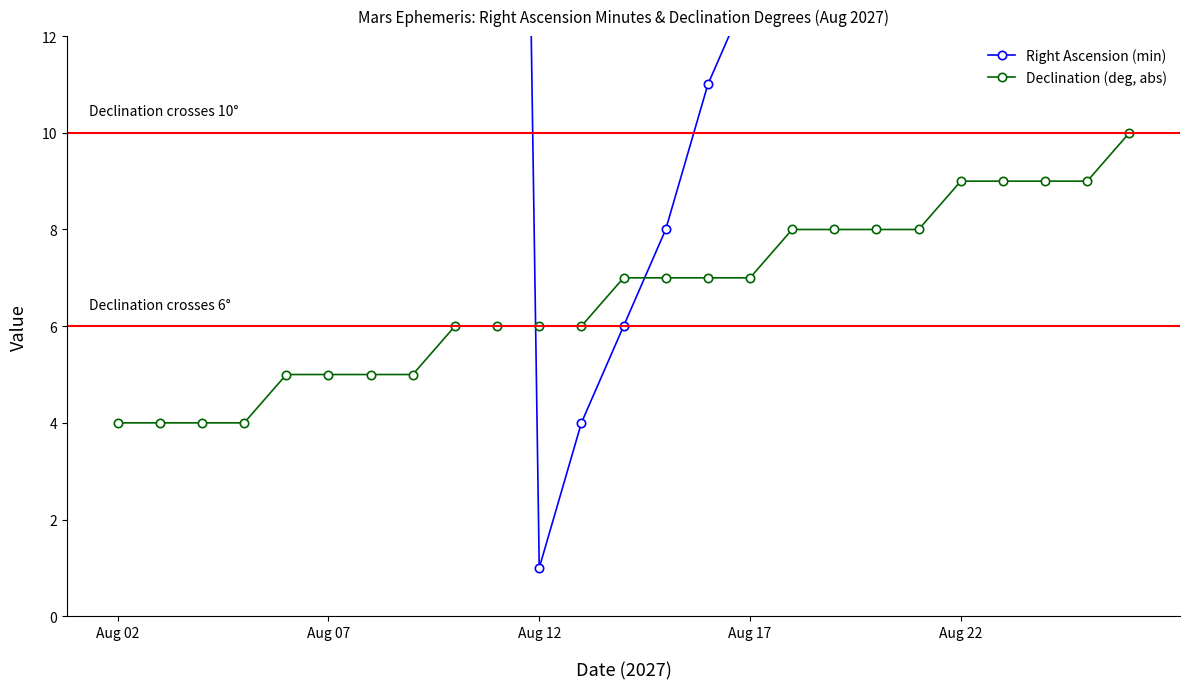

List the series in order of their peak value, highest first.

Right Ascension (min), Declination (deg, abs)